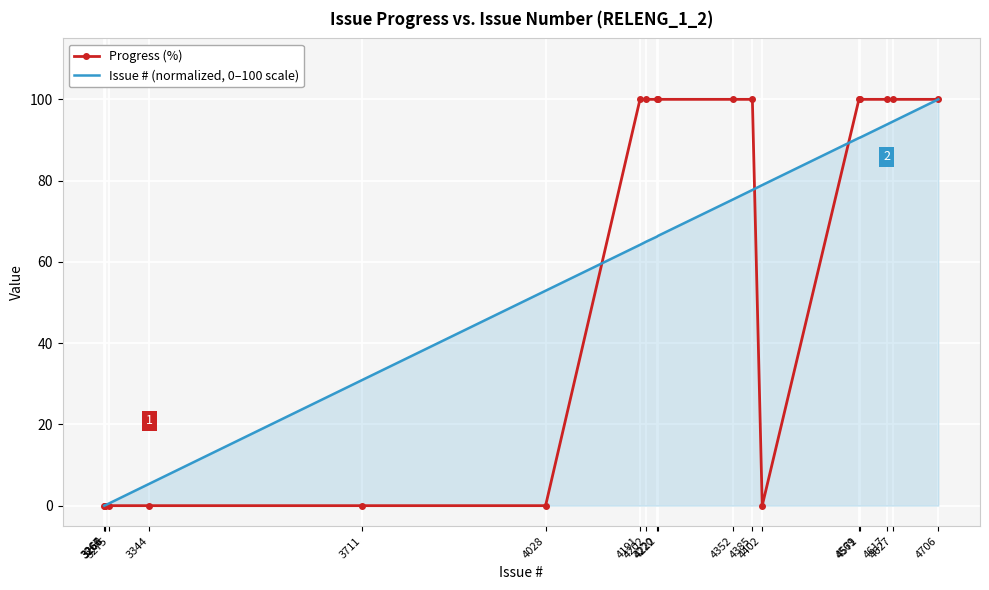

Which series has the largest total across all categories?

Progress (%)